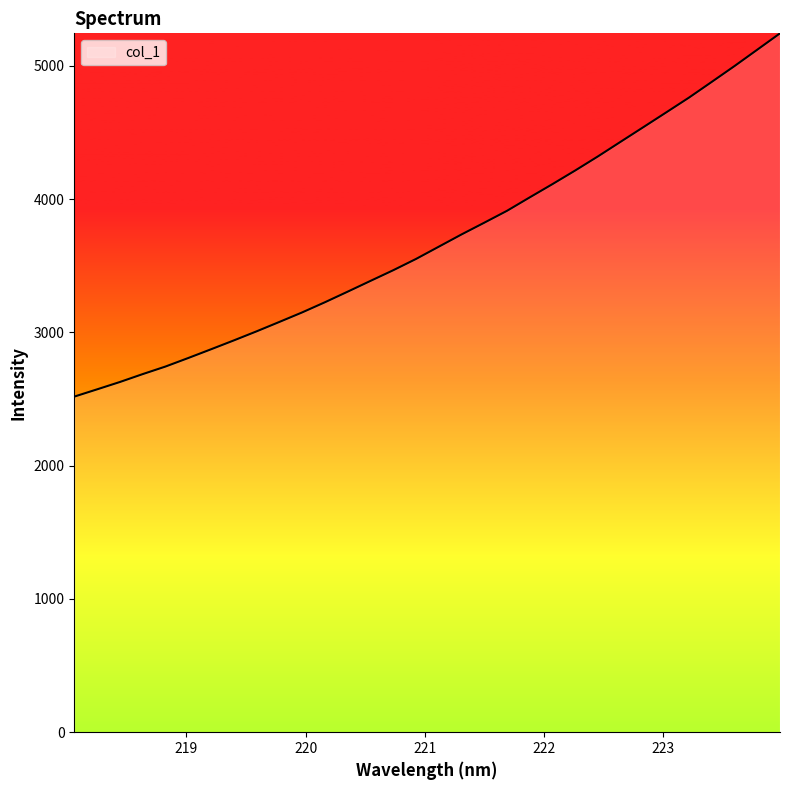

What is the maximum value shown in the chart?

5245.1